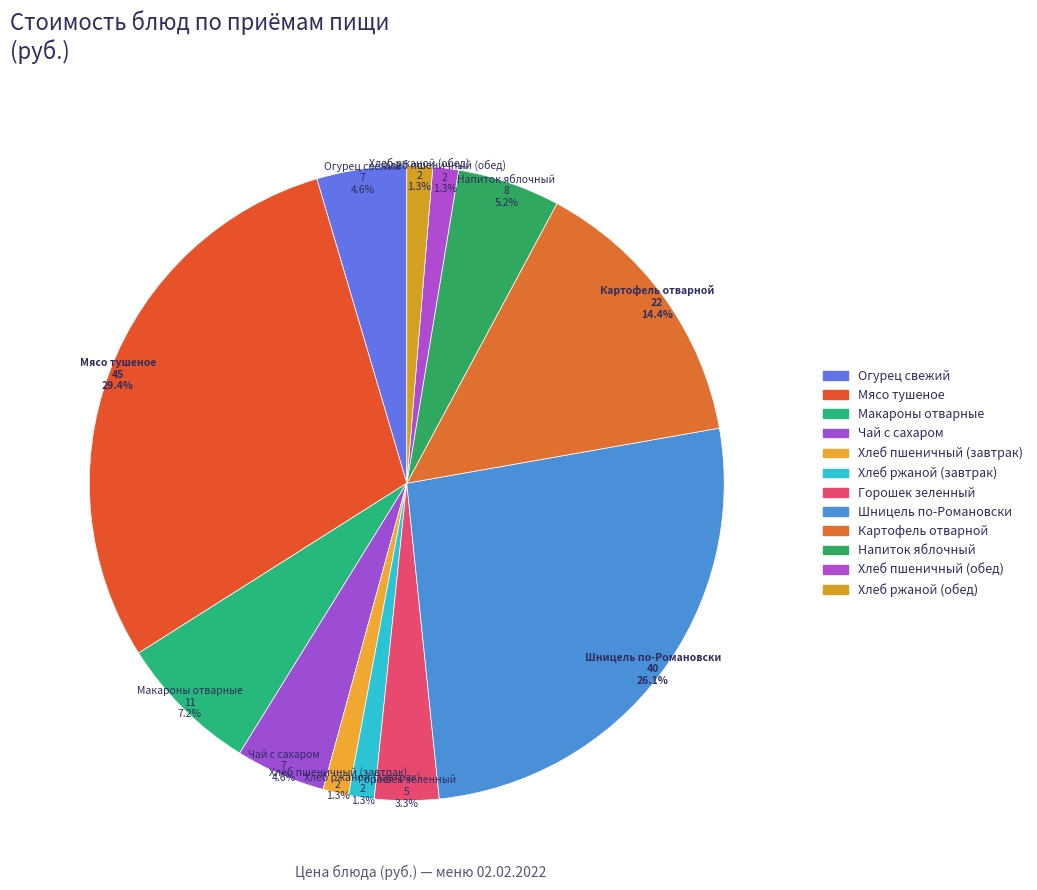

What percentage do Хлеб ржаной (обед) and Хлеб ржаной (завтрак) together represent?

2.6%